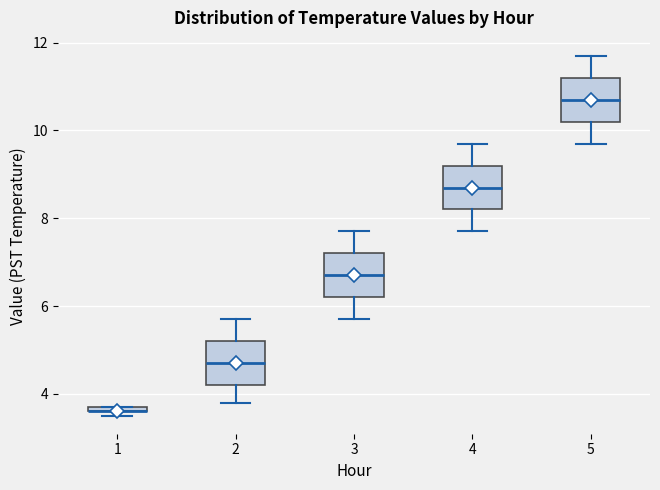

Where does the median line of the box at x = 2 sit on the y-axis? The values are not printed on the chart, so give them approximately, as read against the axis.

4.8